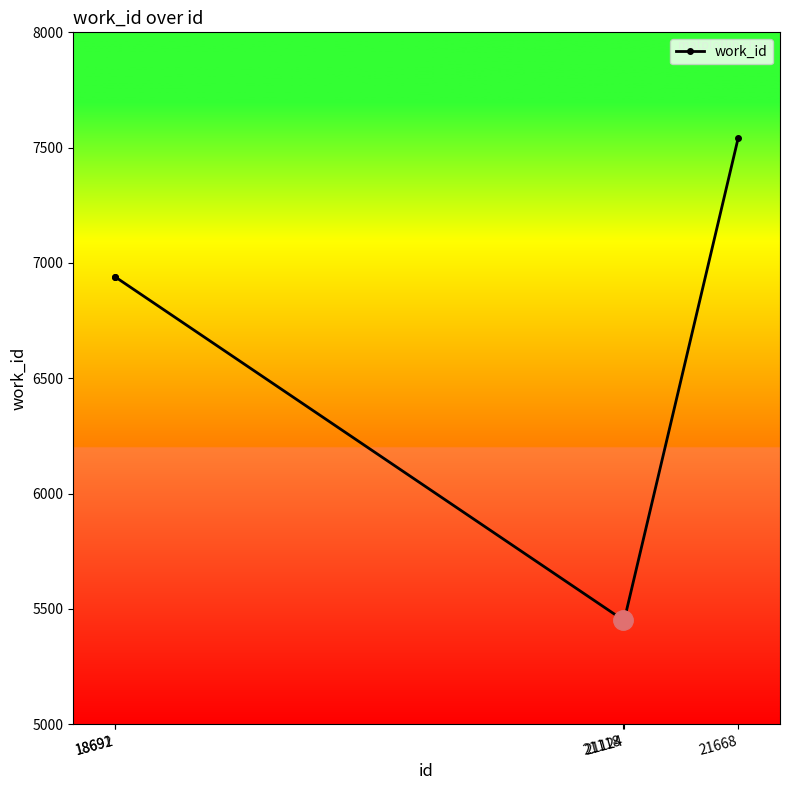

True or false: the data shows 6939 at 18692.

True